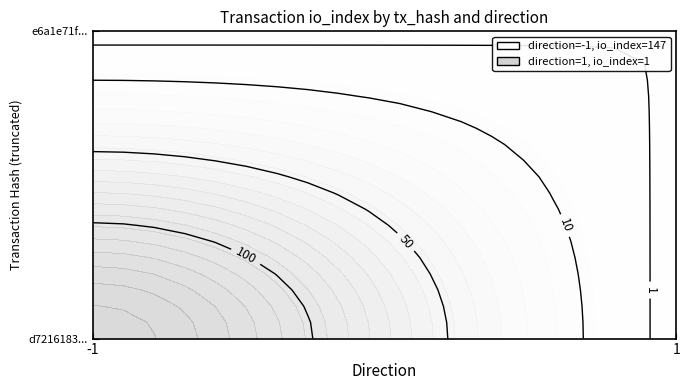

How many data points does each series have?

4